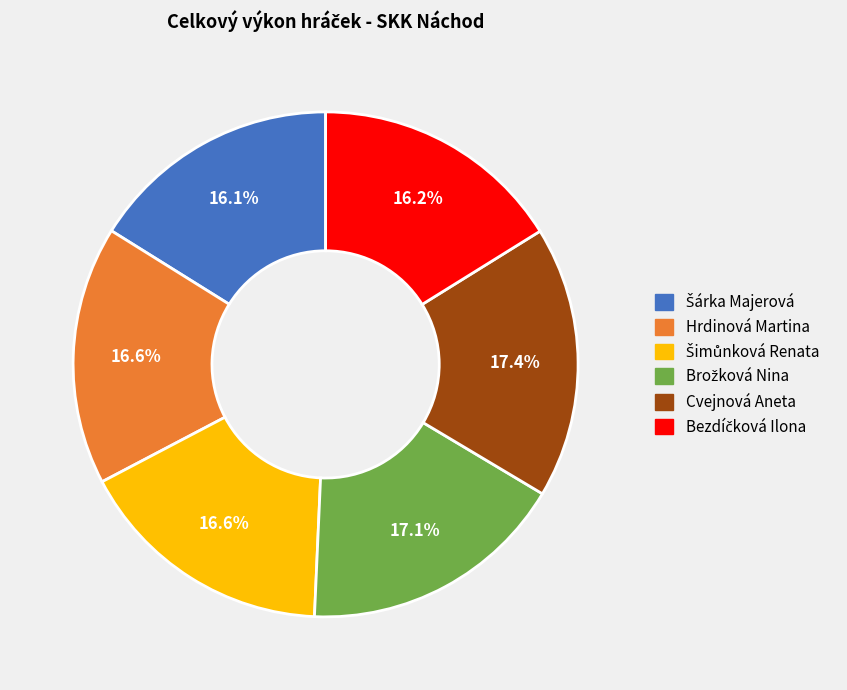

True or false: Hrdinová Martina accounts for 17% of the total.

True